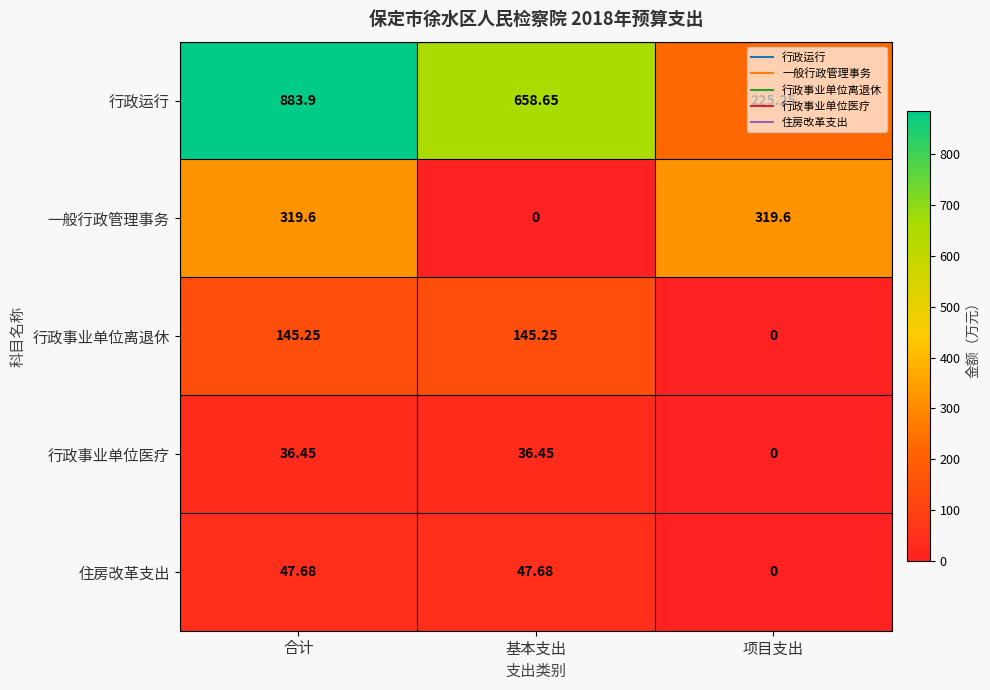

Which series has the largest range (max minus min)?

行政运行